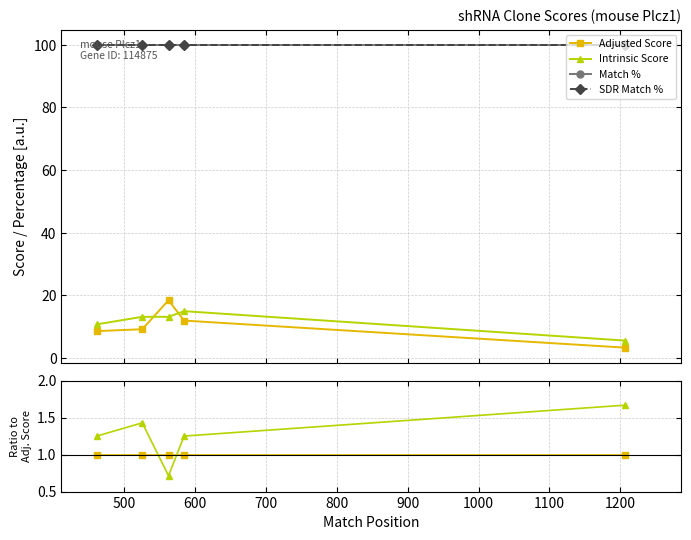

What is the difference between the highest and lowest values at 500?

9.8